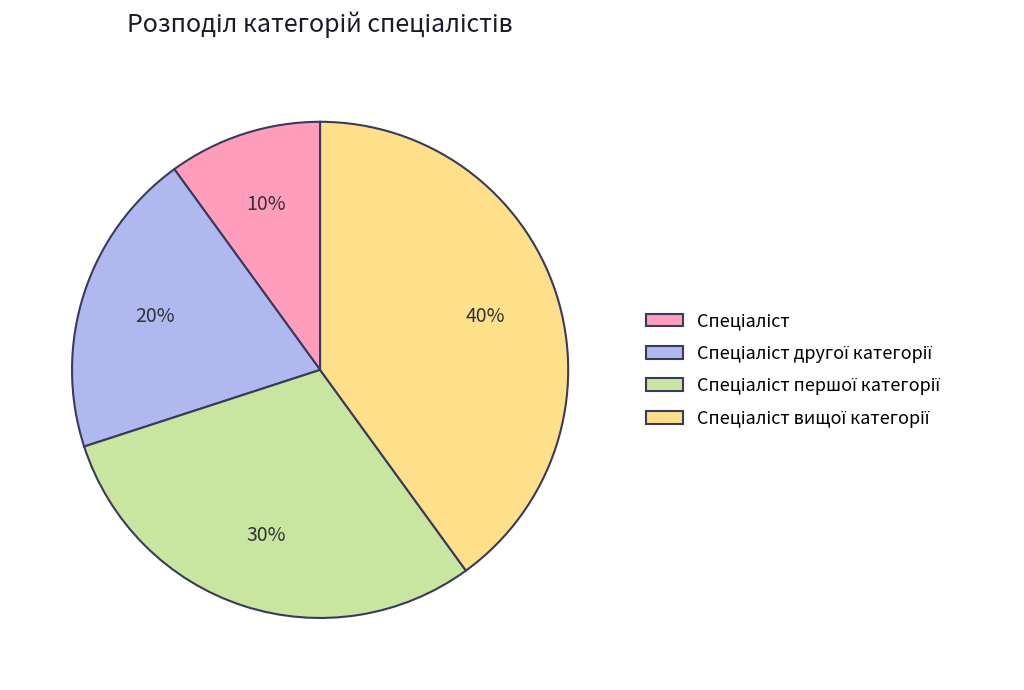

Does any single category account for the majority?

No